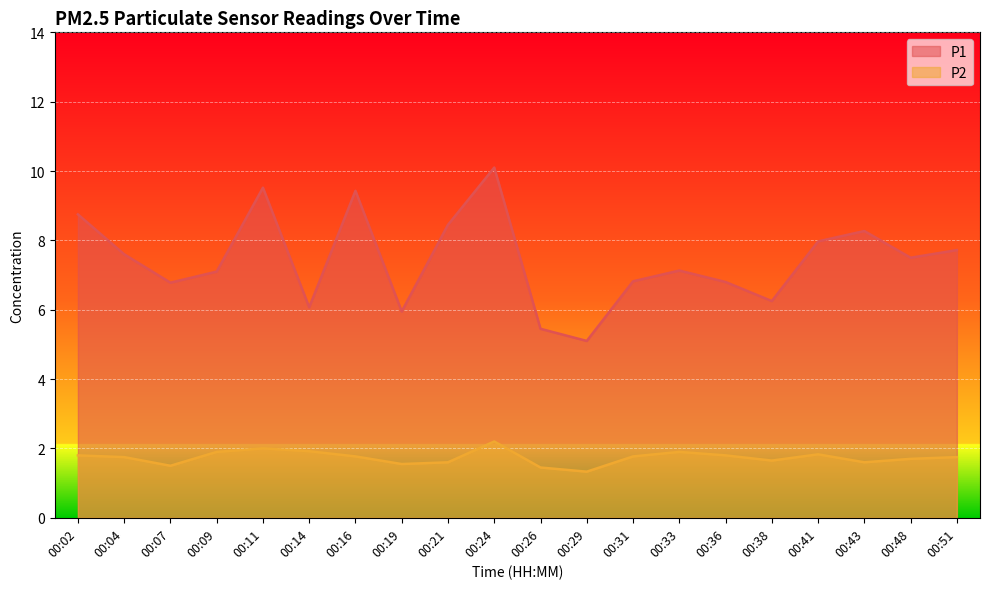

What is the difference between the second highest and second lowest values in the P2 series?

0.6